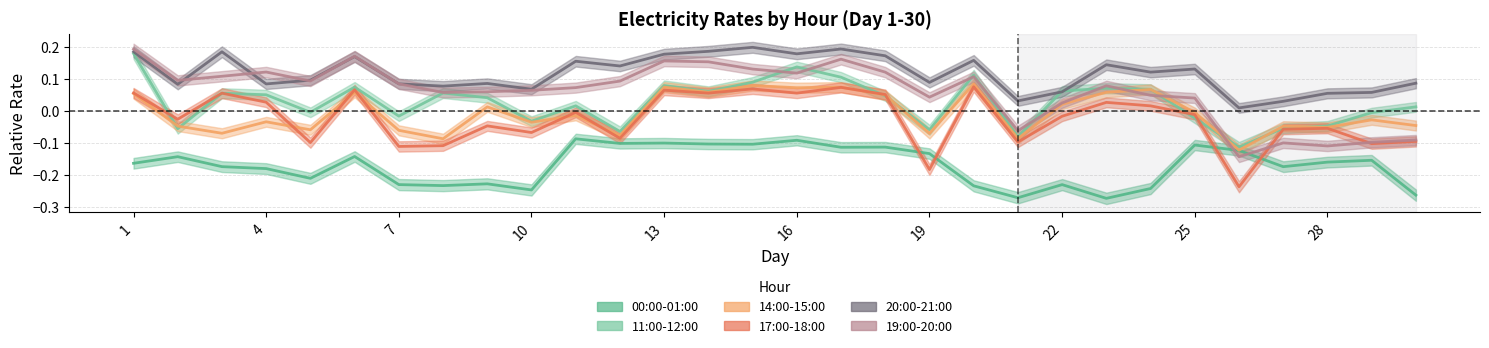

Count the number of data series in this chart.

6